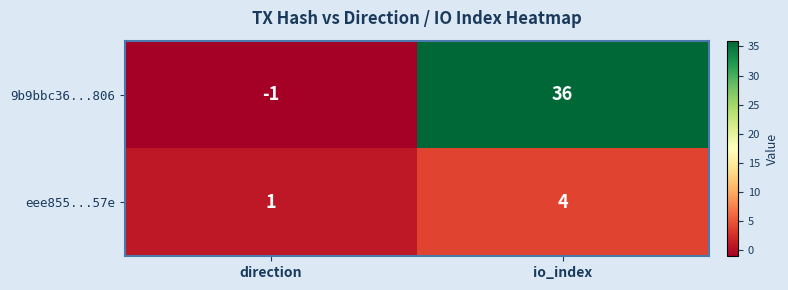

At which label is eee855...57e closest to 2?

direction